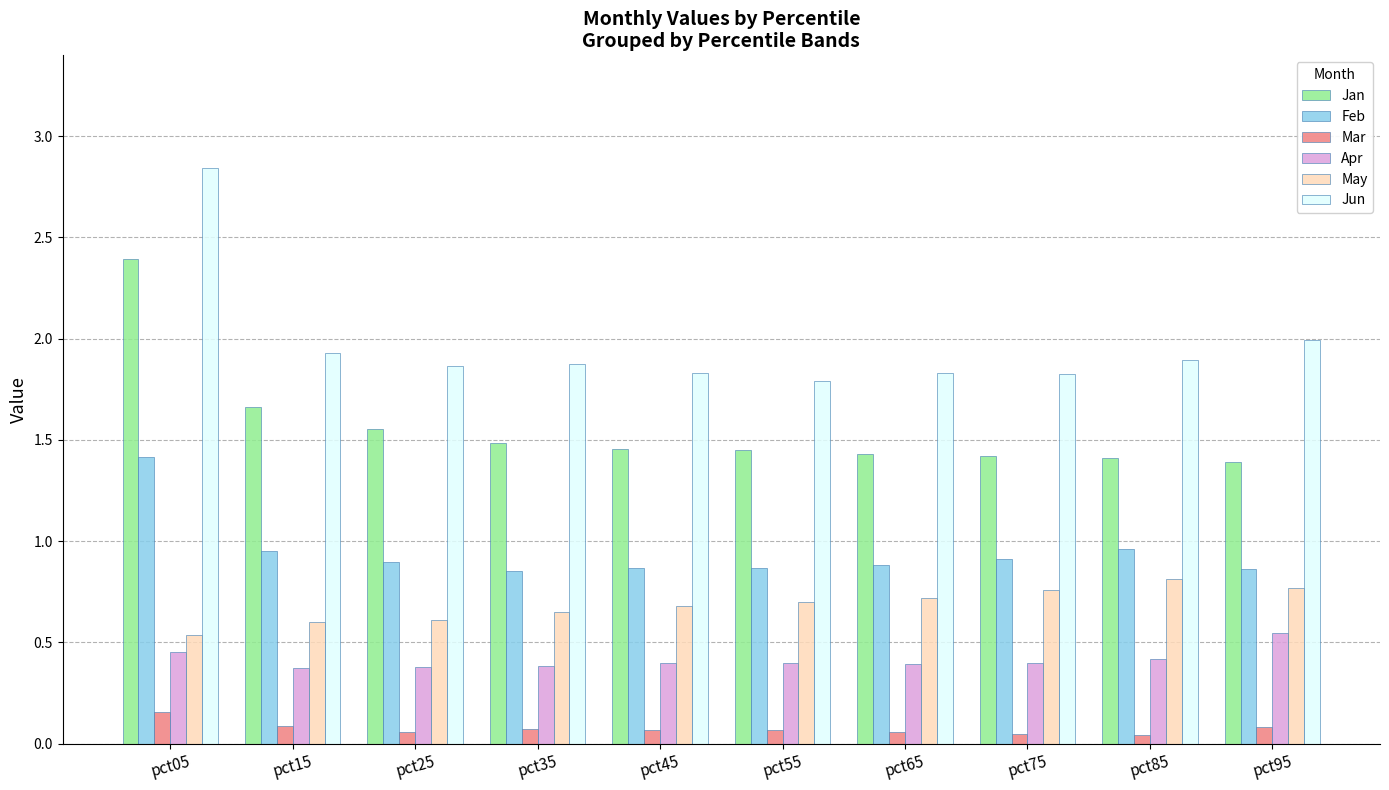

How many May values are between 0 and 1?

10